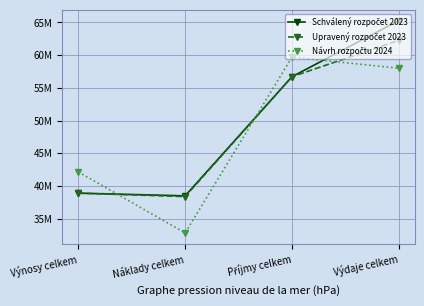

What is the maximum value shown in the chart?

65290000